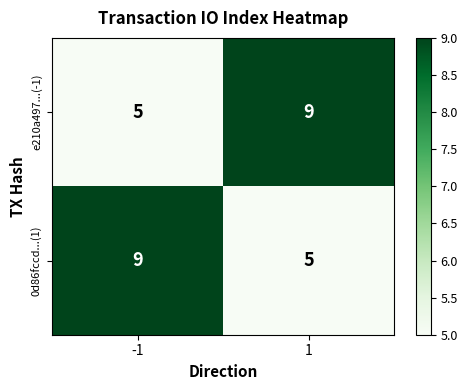

What is the maximum value shown in the chart?

9